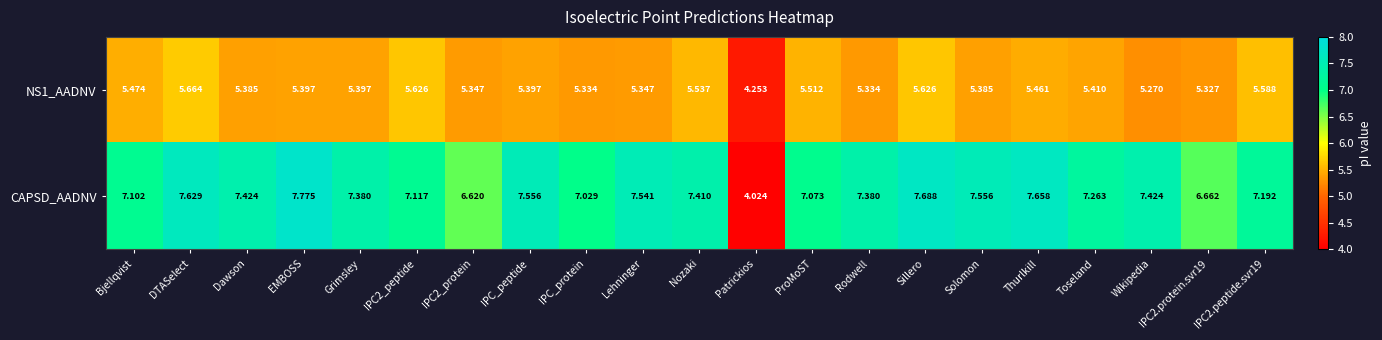

At which category is the sum across all series the highest?

Sillero